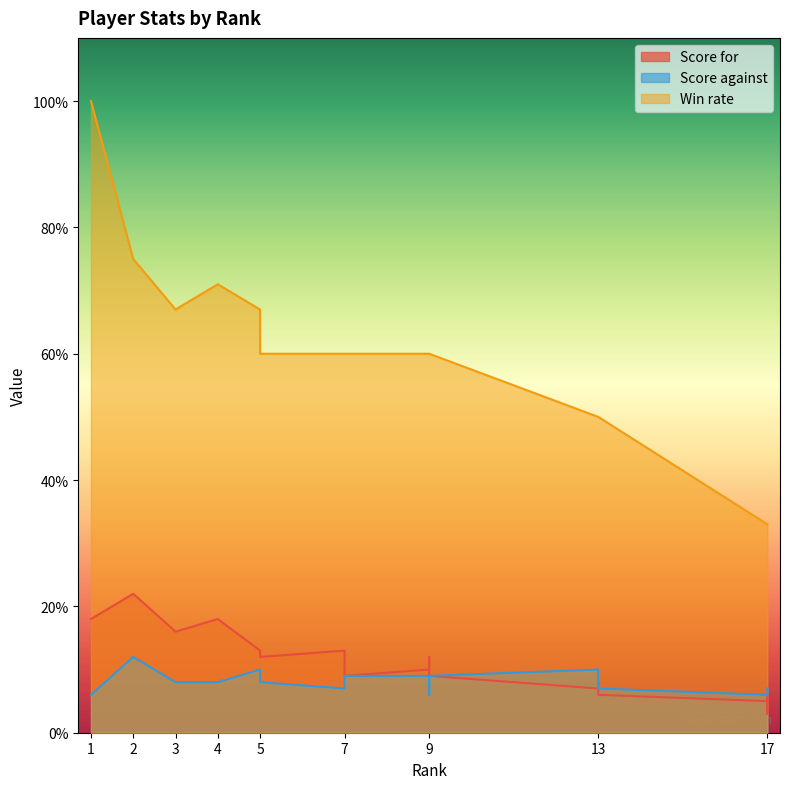

What is the spread (max minus min) of values at 3?

59